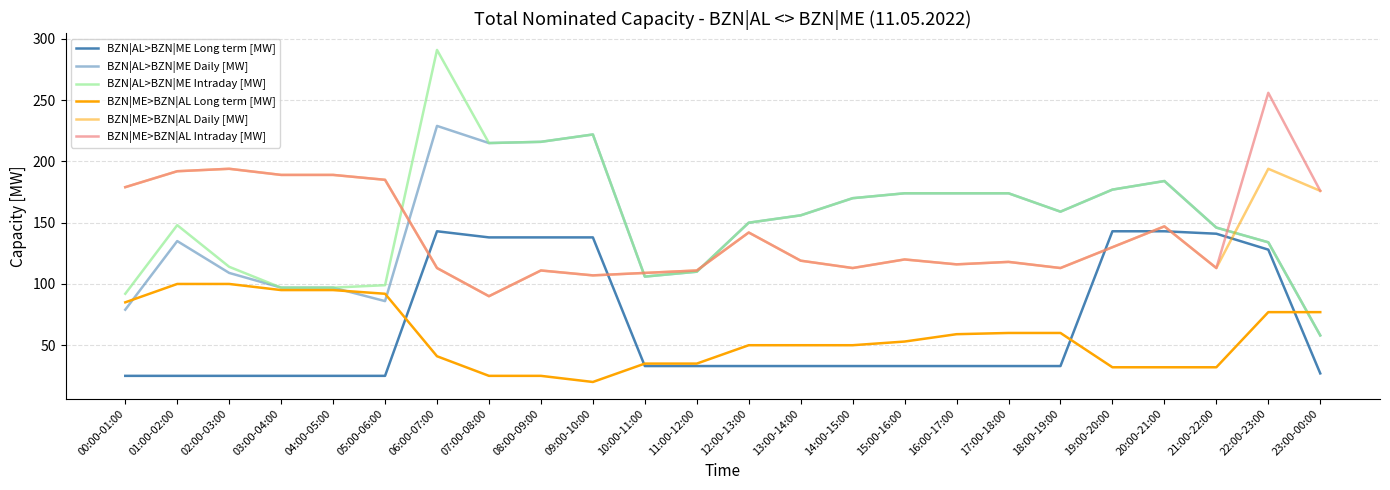

How many lines are shown in the chart?

6